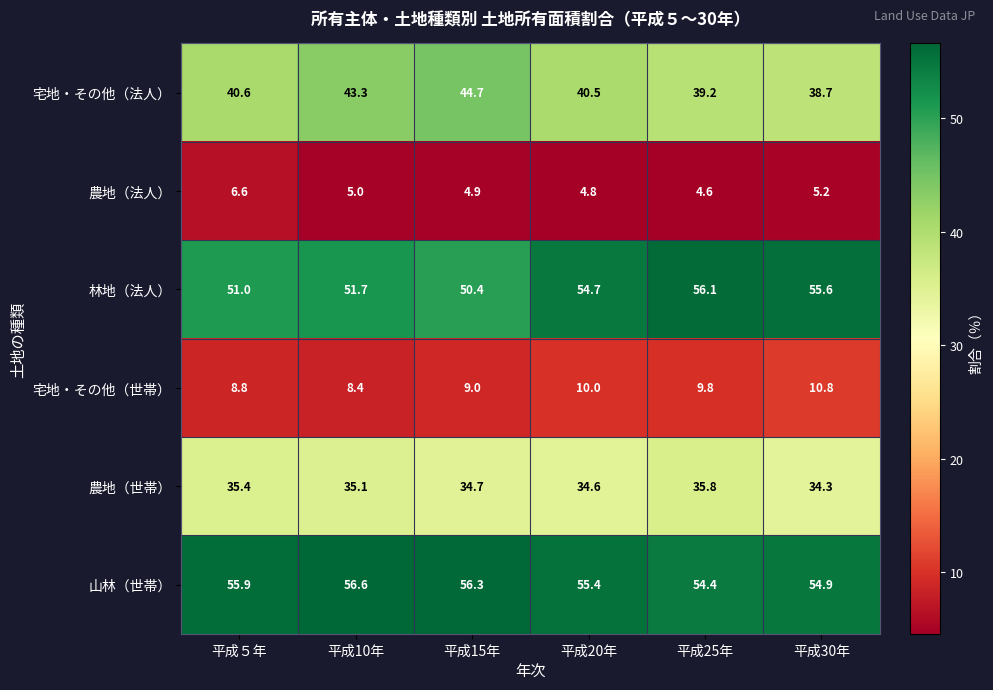

What is the total value across all series at 平成５年?

198.3